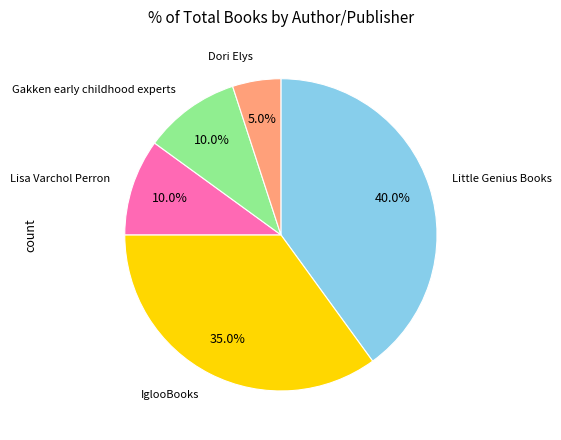

Is there a majority slice in this chart?

No